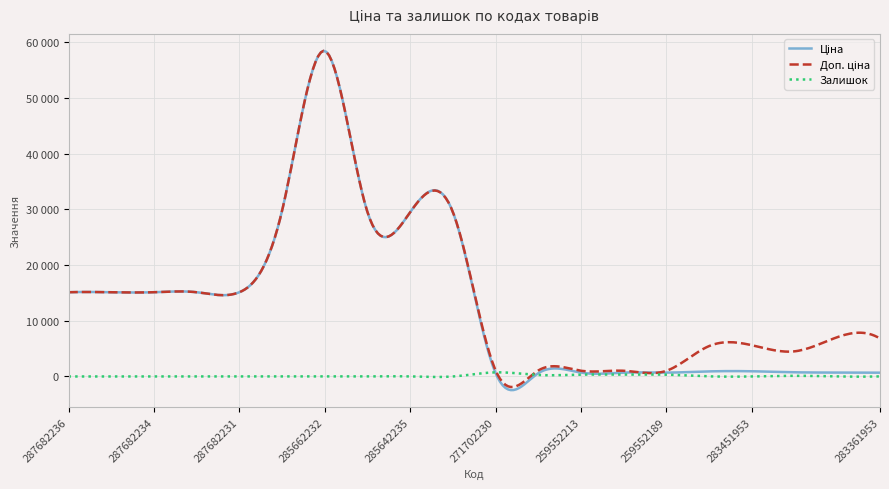

Is this an area chart (filled region under the line)?

No